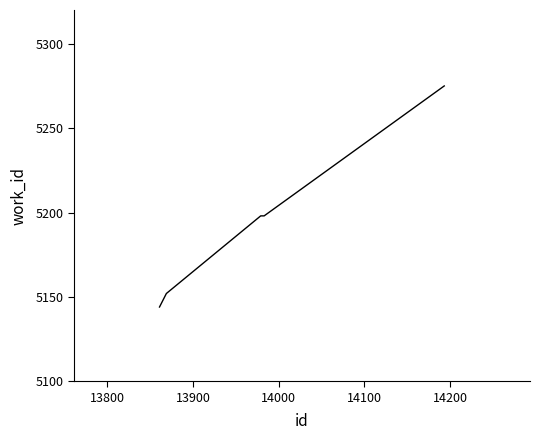

What is the difference between the maximum and minimum values?

131